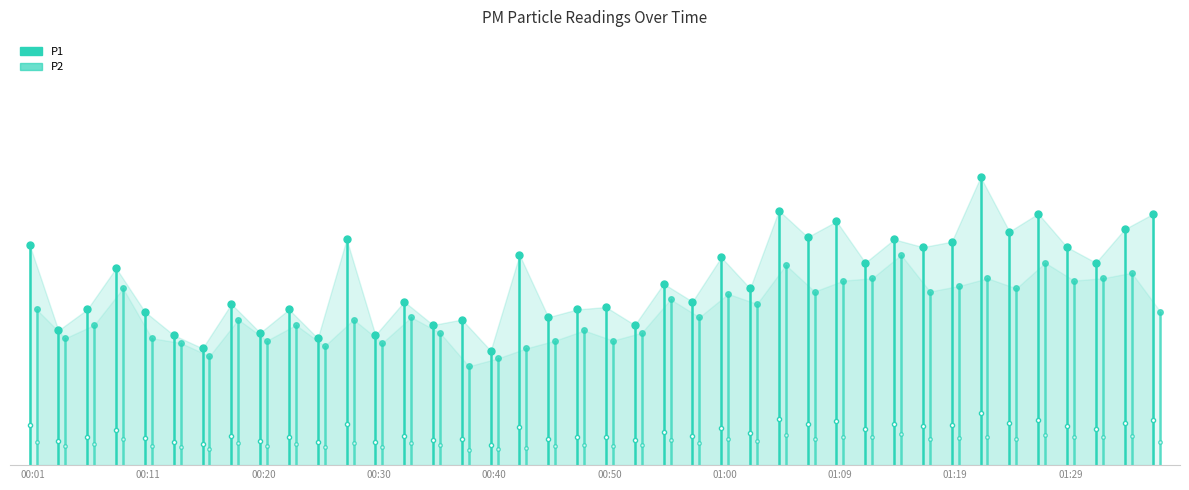

At how many categories does at least one series exceed 2?

1